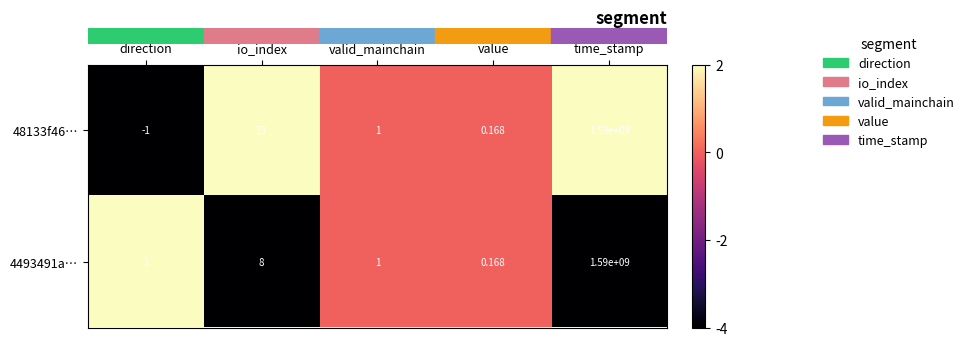

Rank the categories by 48133f46… value from highest to lowest.

time_stamp, io_index, valid_mainchain, value, direction